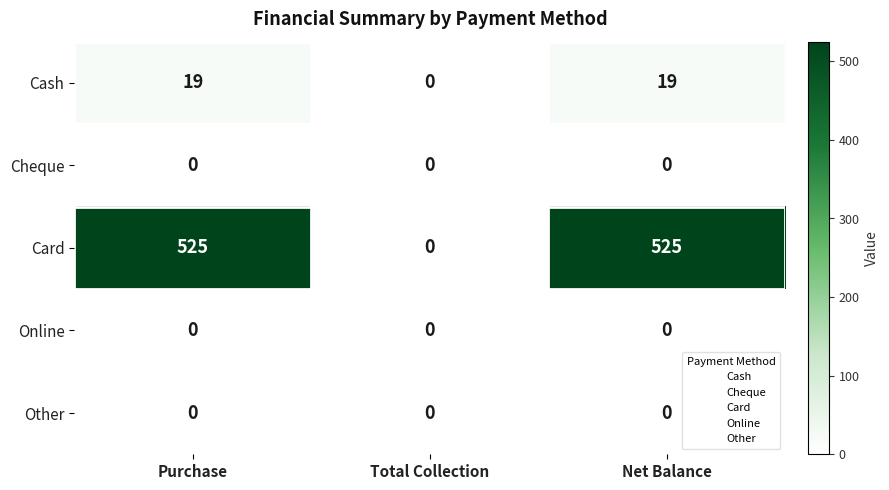

How many distinct data groups are displayed?

5